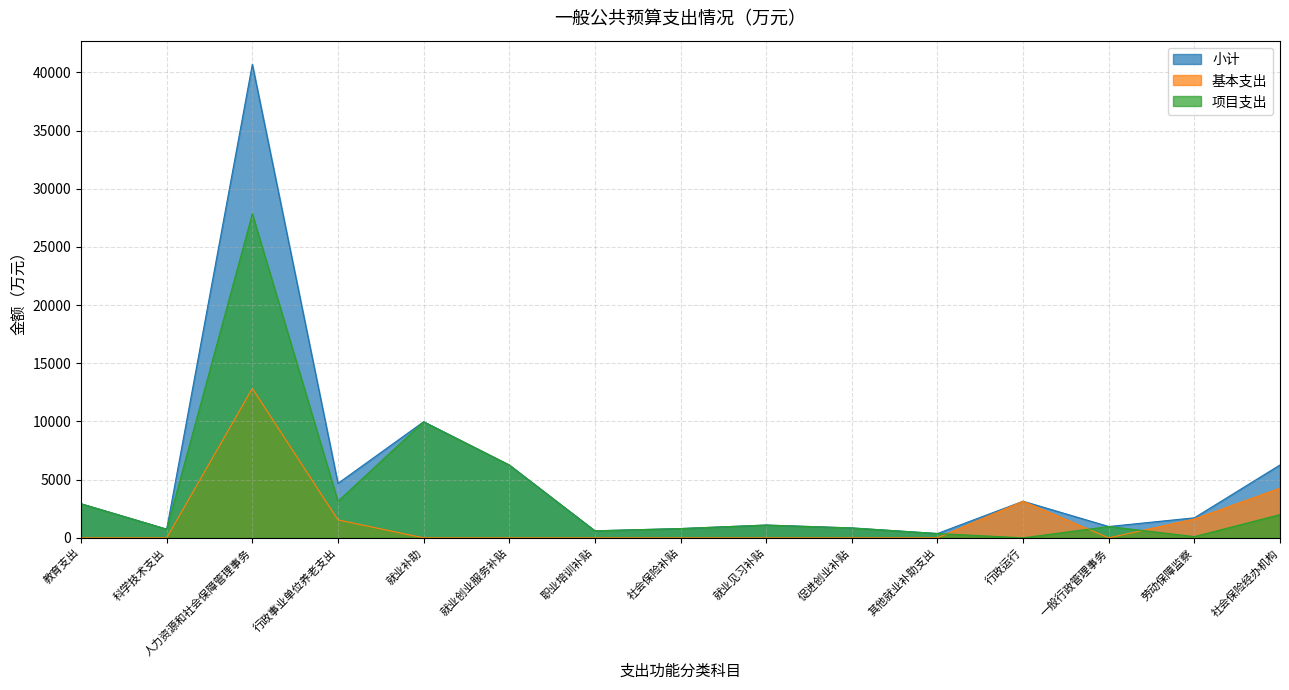

Which series has the largest total across all categories?

小计